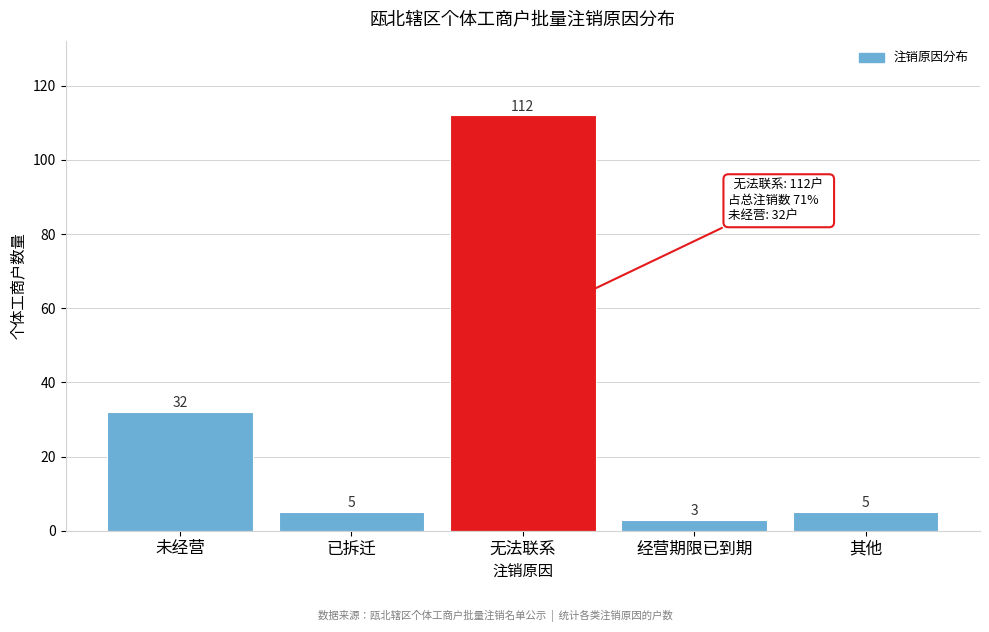

Reading left to right, transcribe all the data shown in this chart.

未经营=32	已拆迁=5	无法联系=112	经营期限已到期=3	其他=5